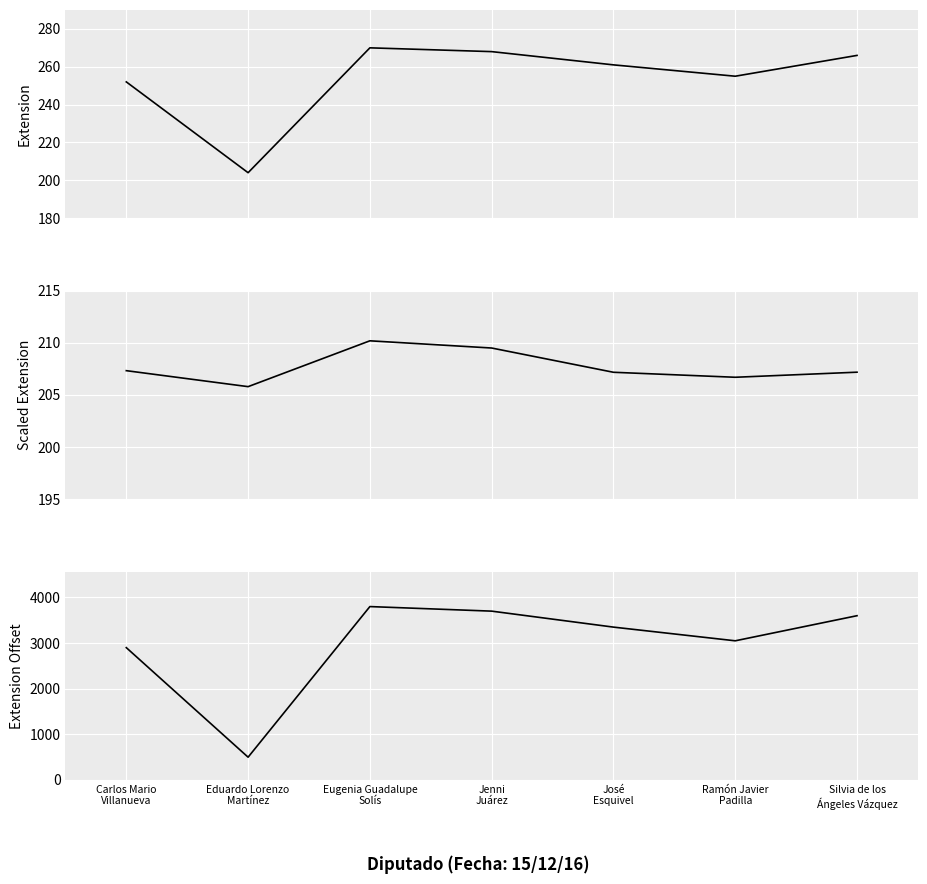

How many categories are shown in the chart?

7